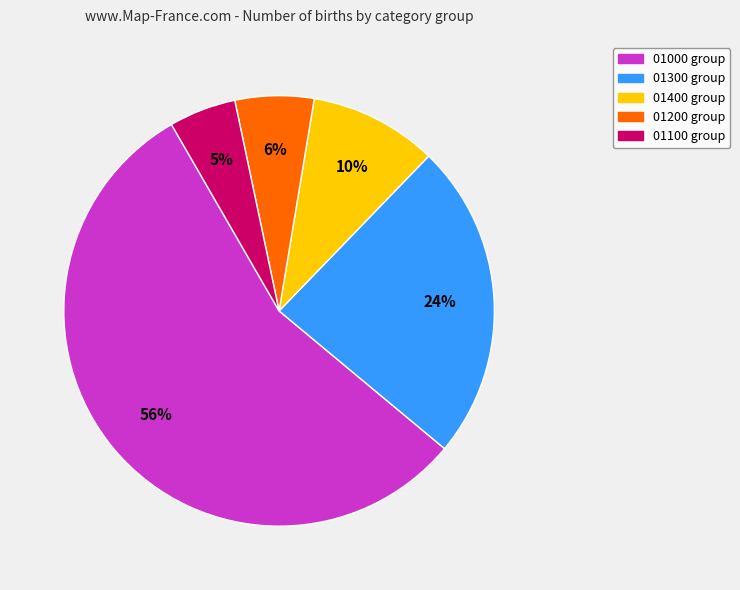

What is the smallest slice in the pie chart?

01100